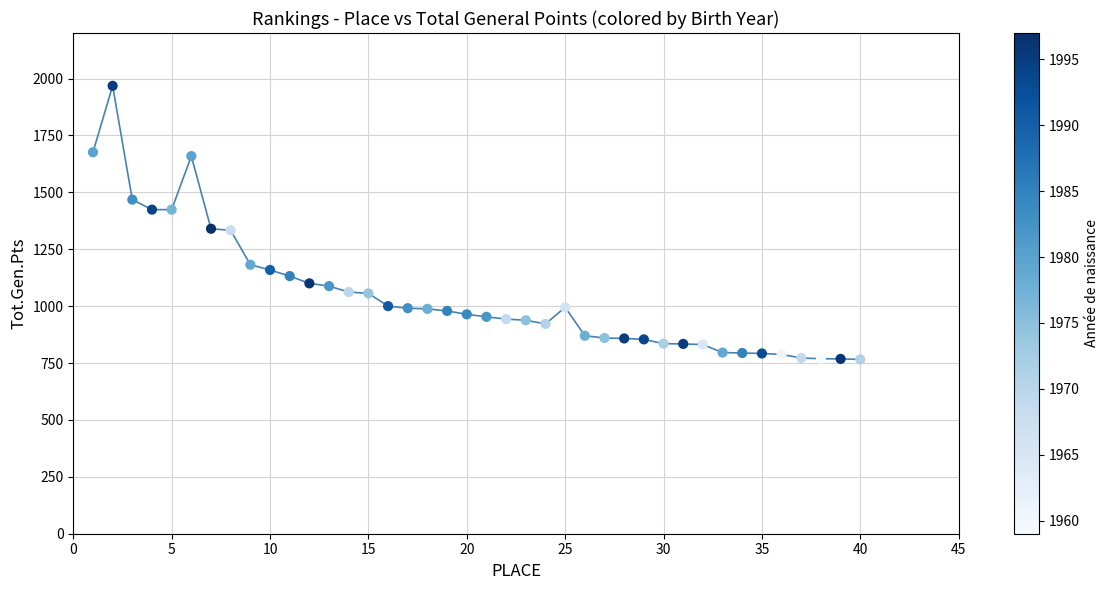

What is the range of X values (max minus min)?

39